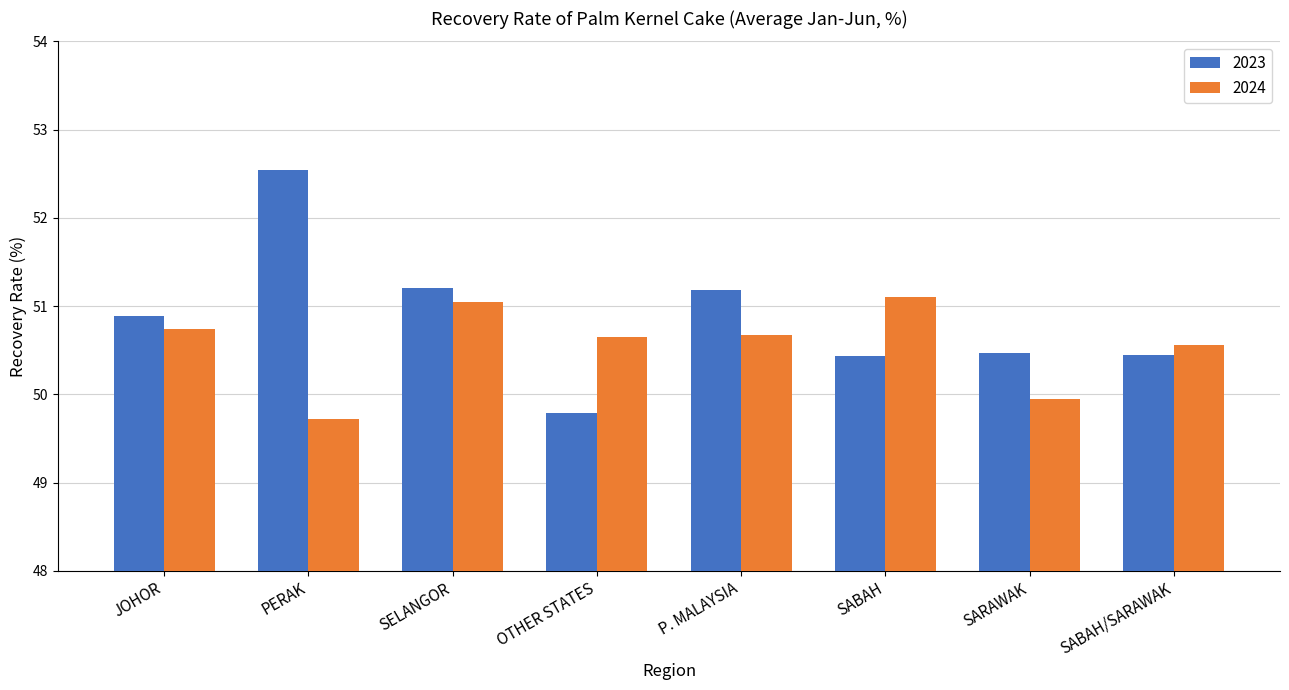

Which series has the largest range (max minus min)?

2023